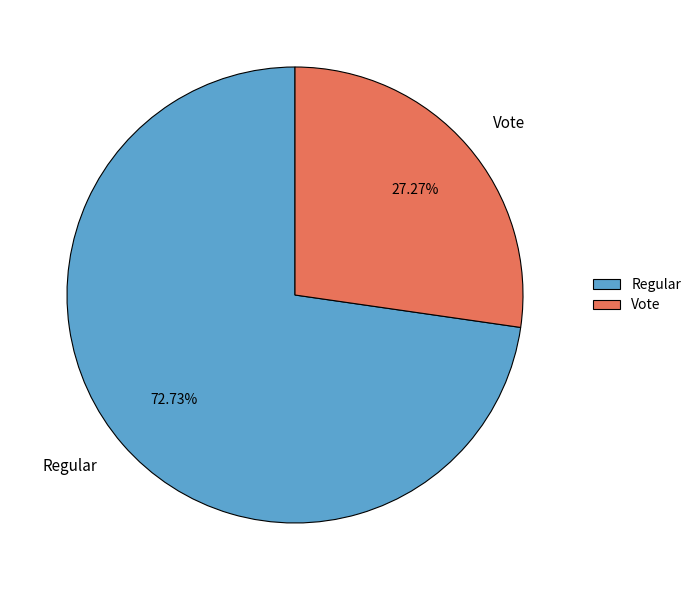

What percentage is the Vote slice, to the nearest percent?

27%